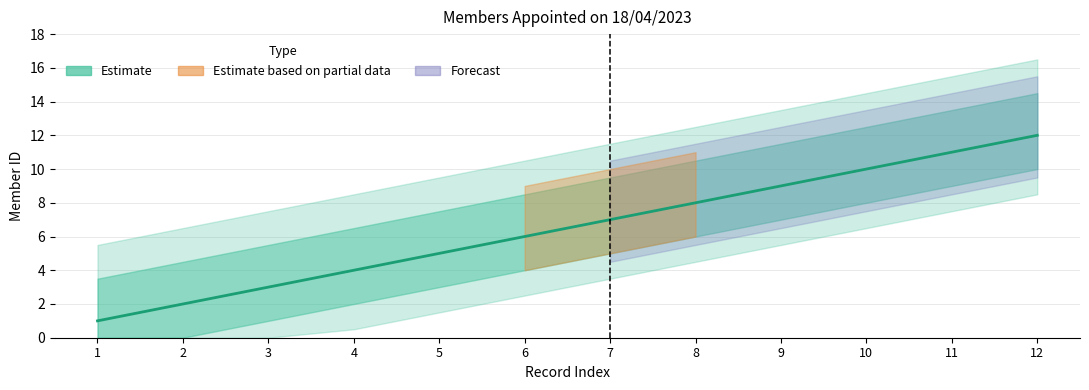

Which category has the lowest value across all series?

1